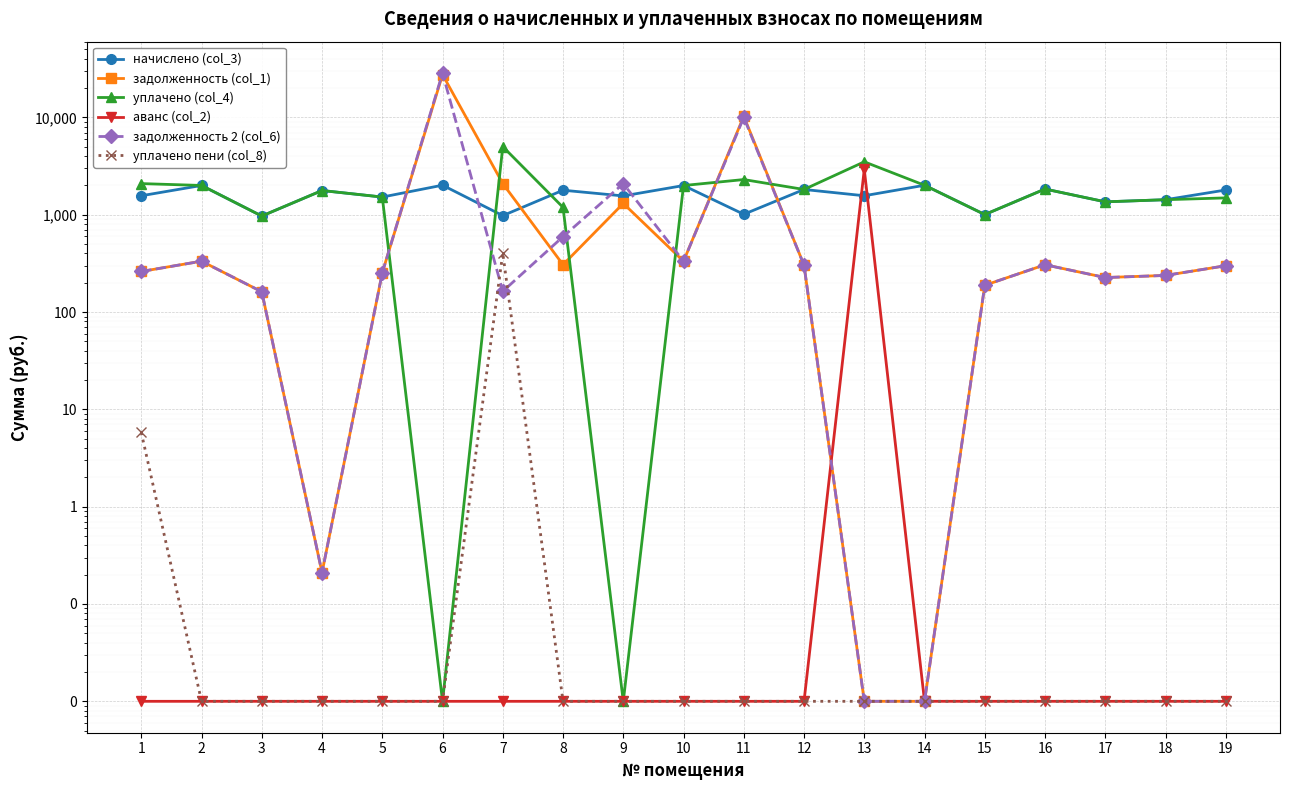

What is the sum of all аванс (col_2) values?

2925.9